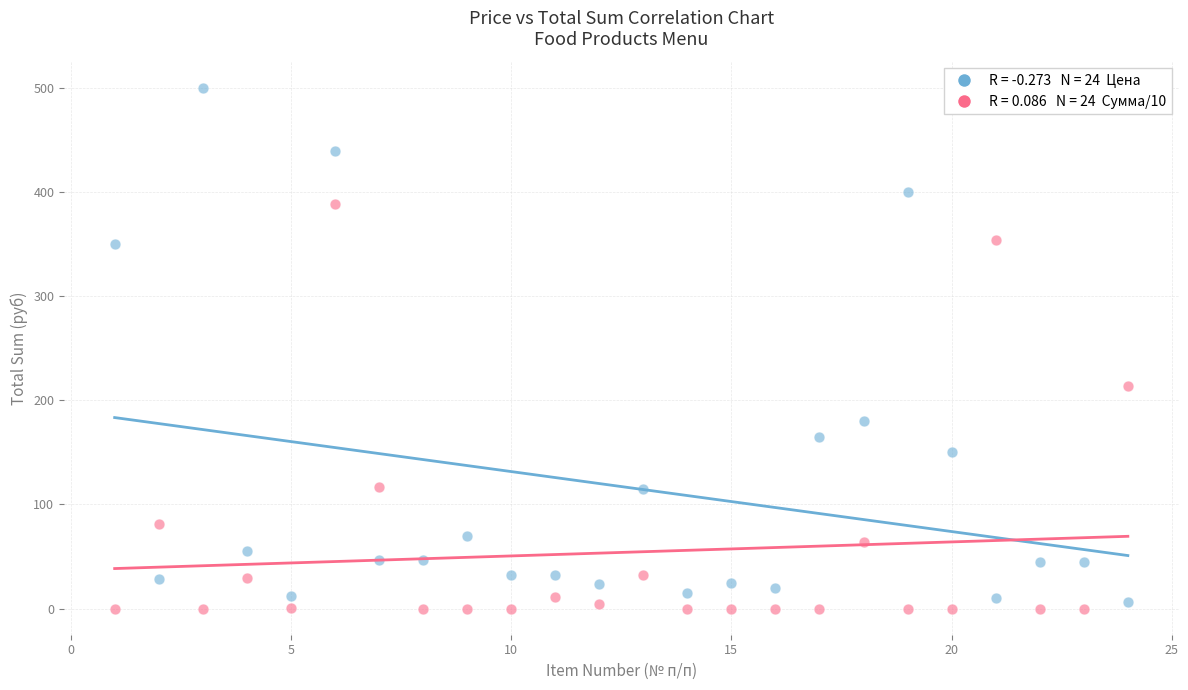

Across all data points, what is the range of Y values (max minus min)?

500.0